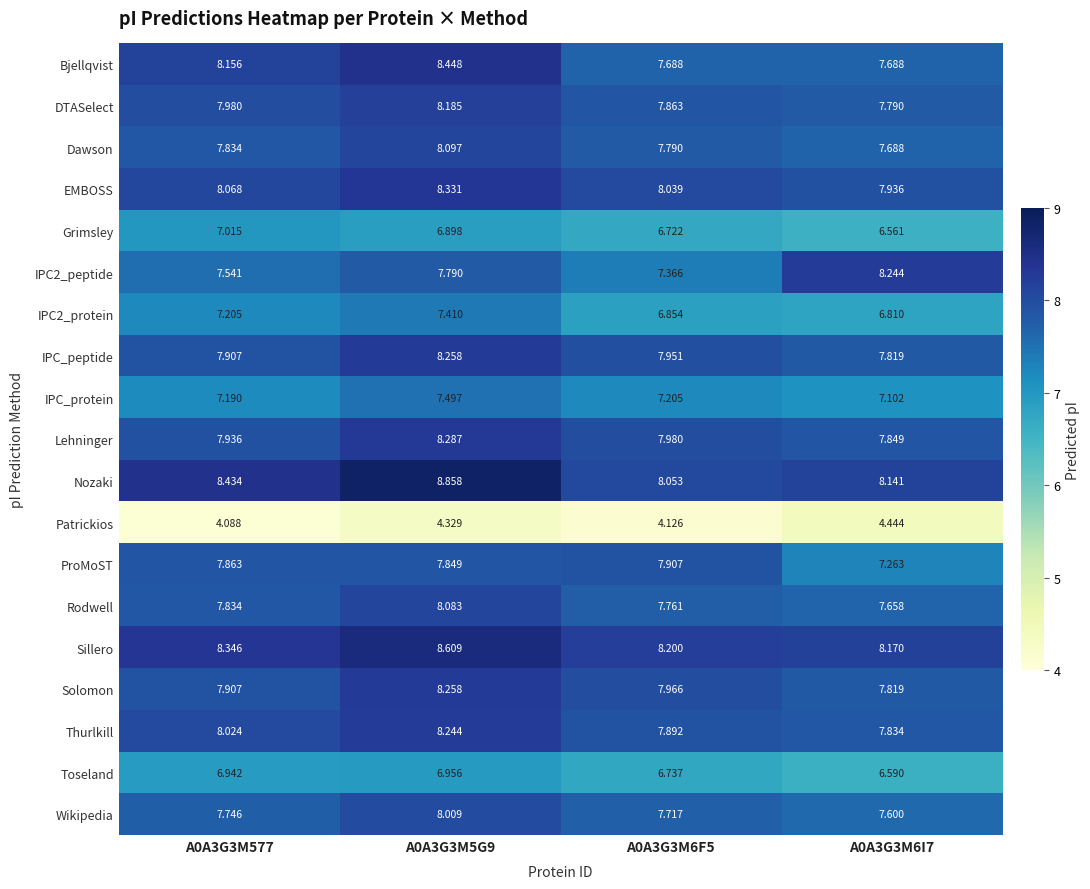

Which series has the largest total across all categories?

Nozaki